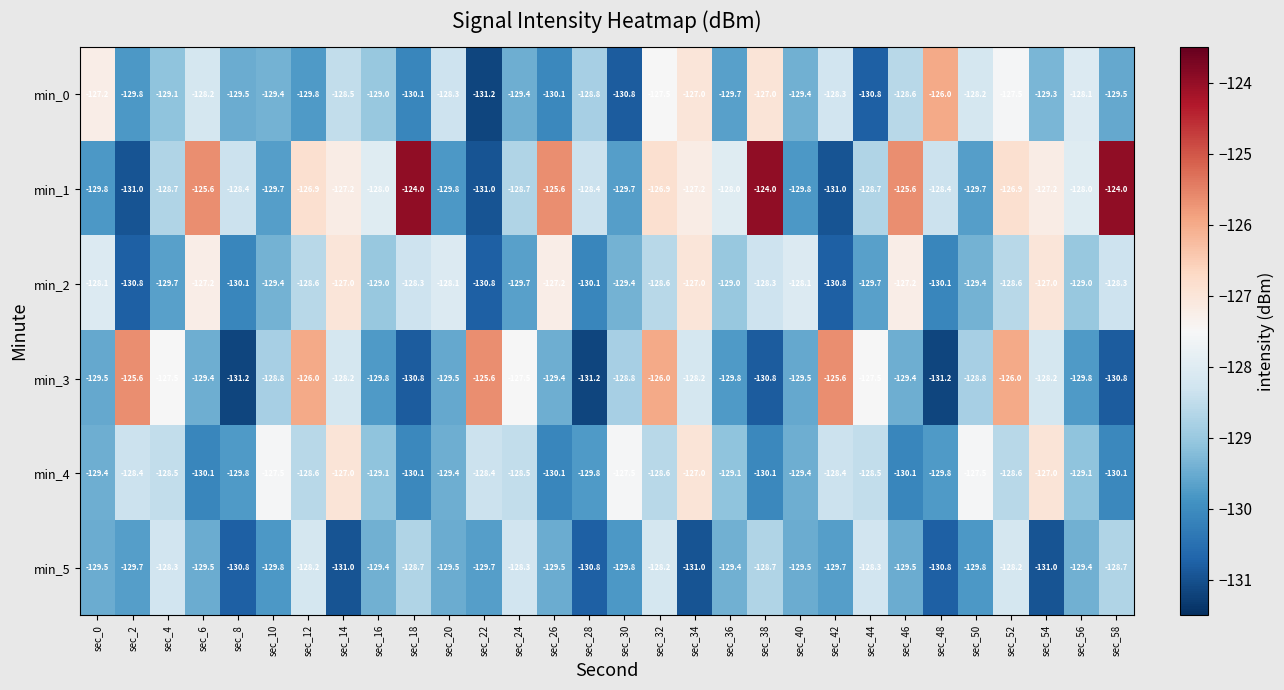

Where does the min_5 series first go above -129?

sec_4